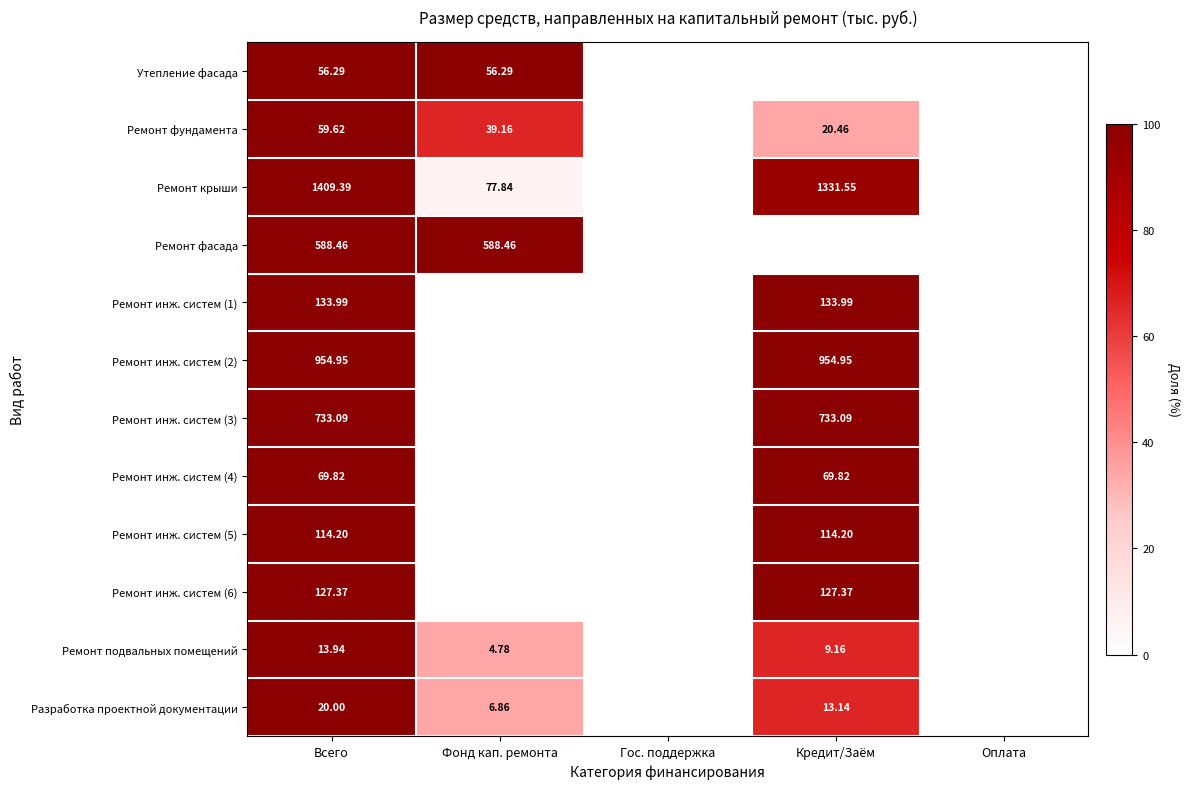

Between Всего and Кредит/Заём, which is larger?

Всего